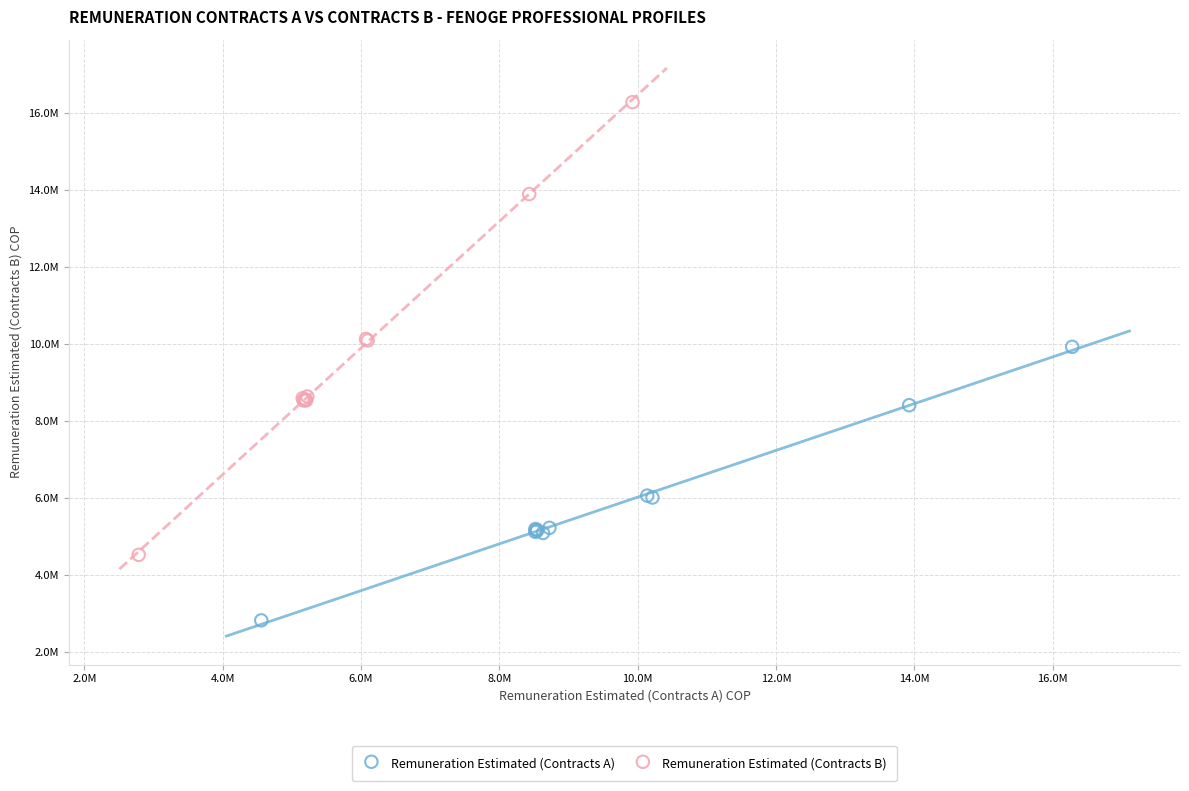

Which series contains the lowest Y value?

Remuneration Estimated (Contracts A)